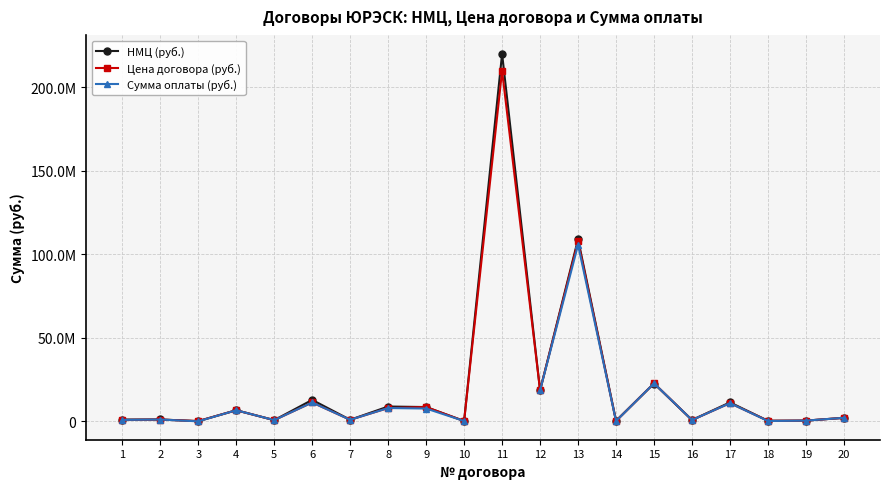

The value of Цена договора (руб.) at 18 is 236342.4. True or false?

False